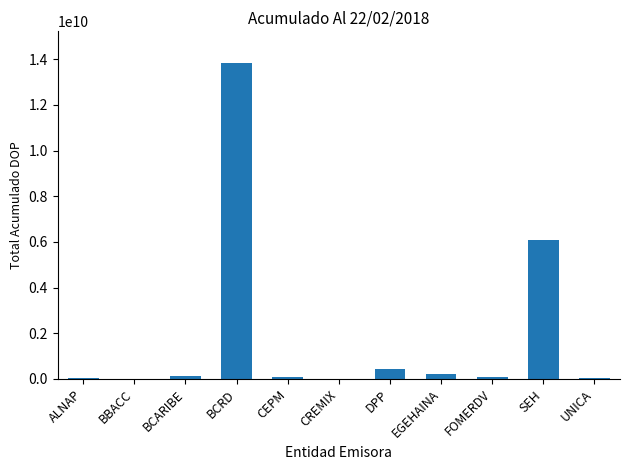

Which label corresponds to the largest value in the chart?

BCRD